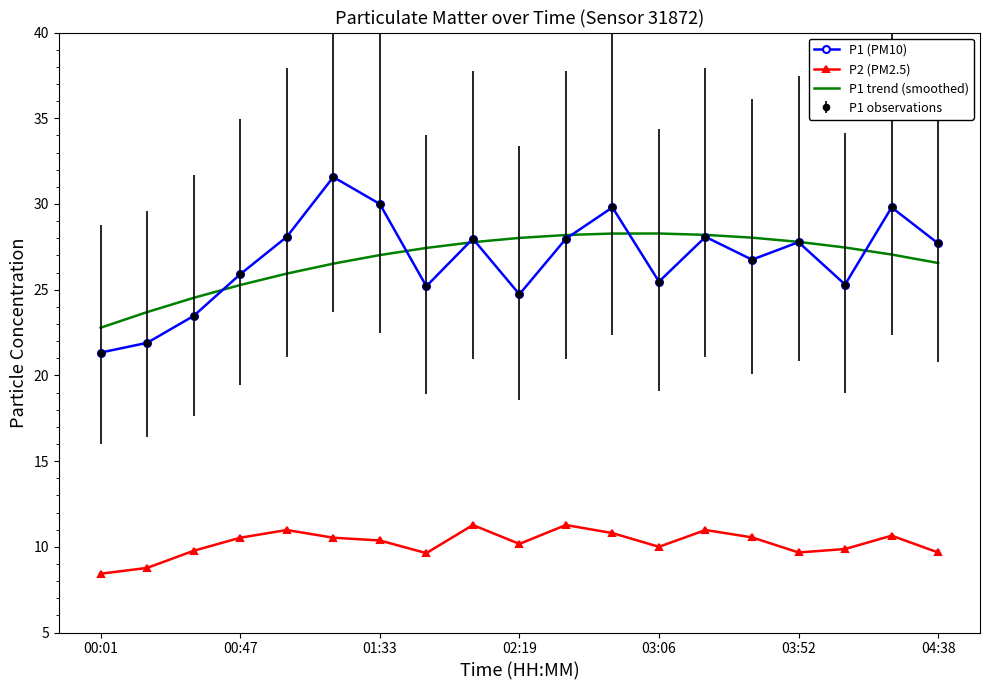

Which label corresponds to the smallest value in the chart?

00:01